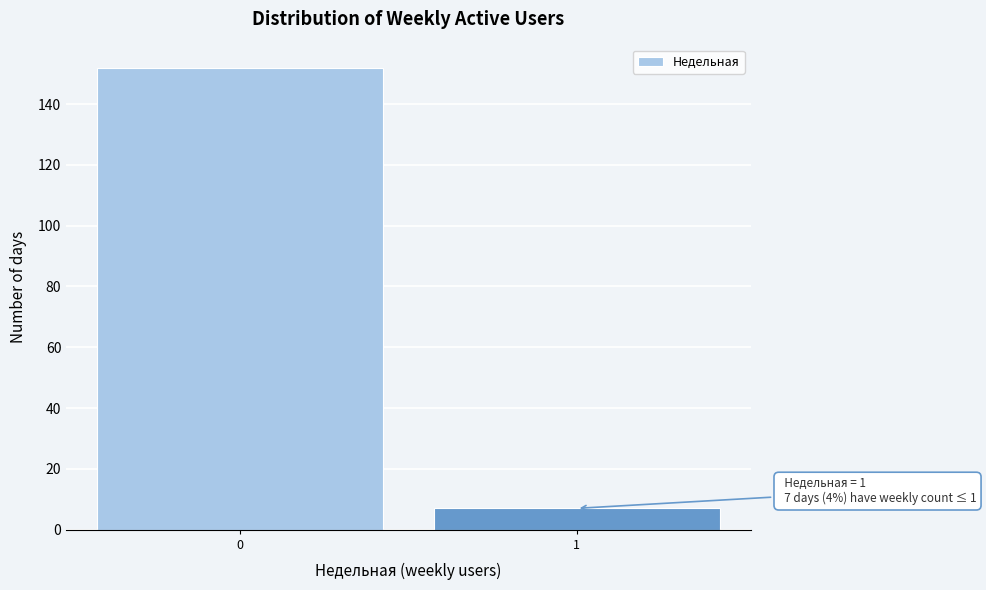

Reading left to right, extract all data points from this chart.

0=152	1=7